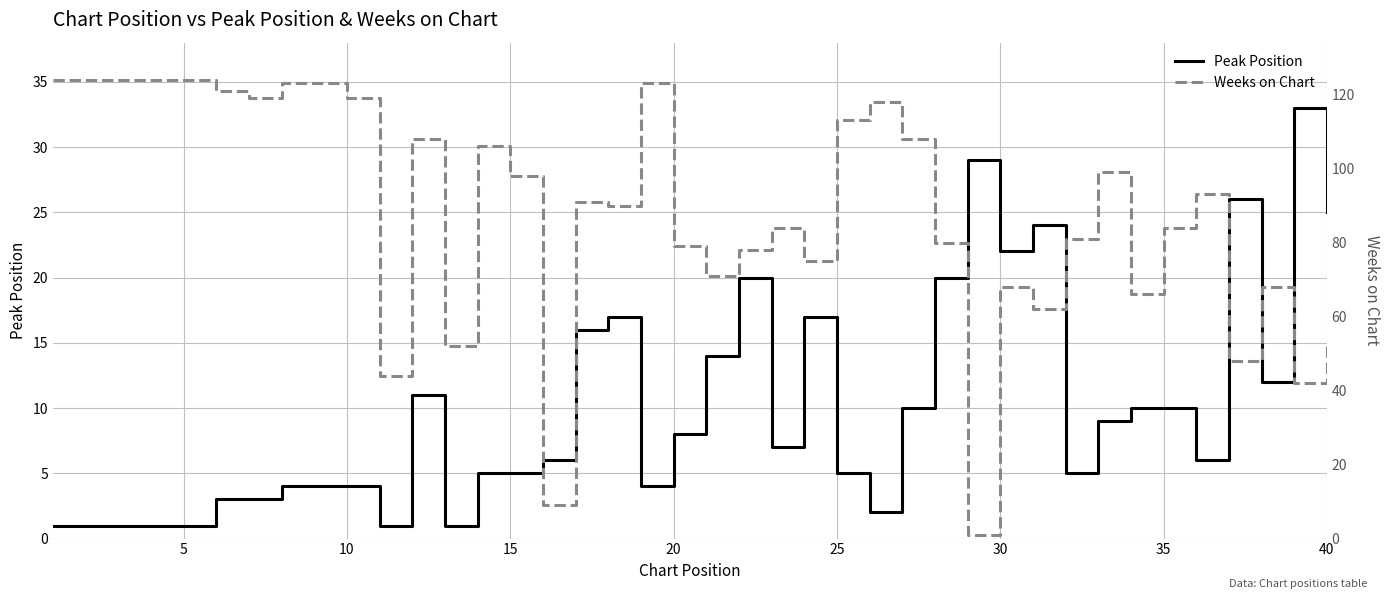

In Weeks on Chart, how many points are lower than both neighbors (excluding endpoints)?

12